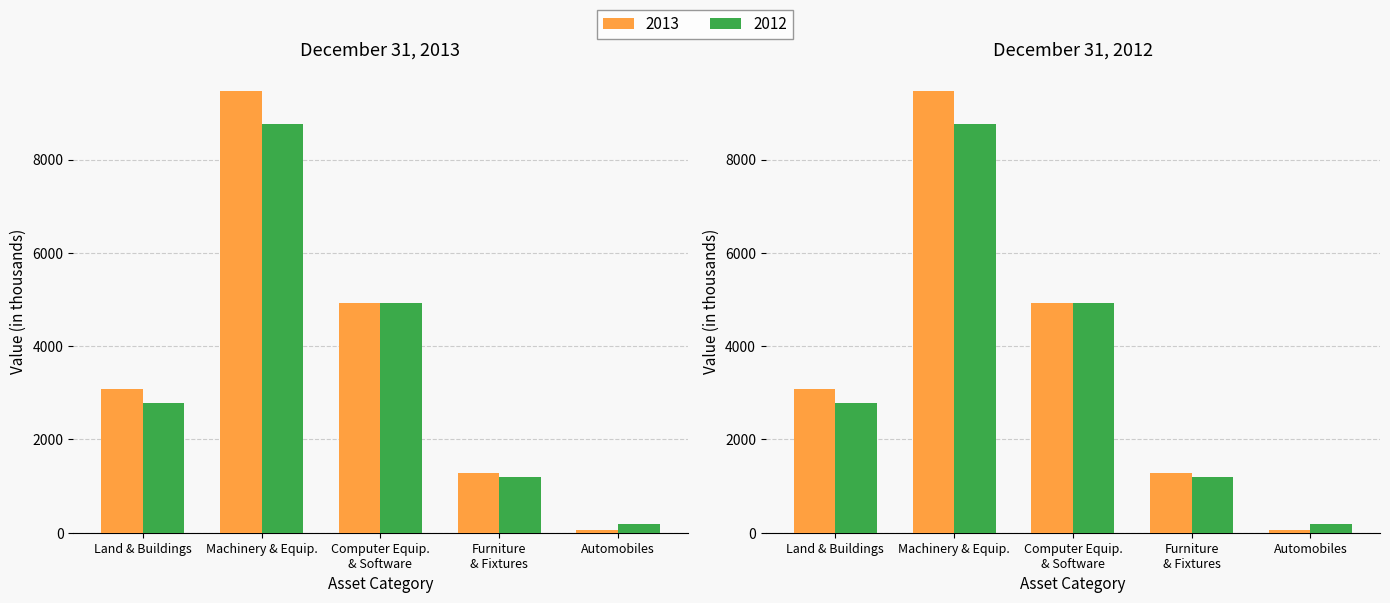

At which category is the sum across all series the highest?

Machinery & Equip.